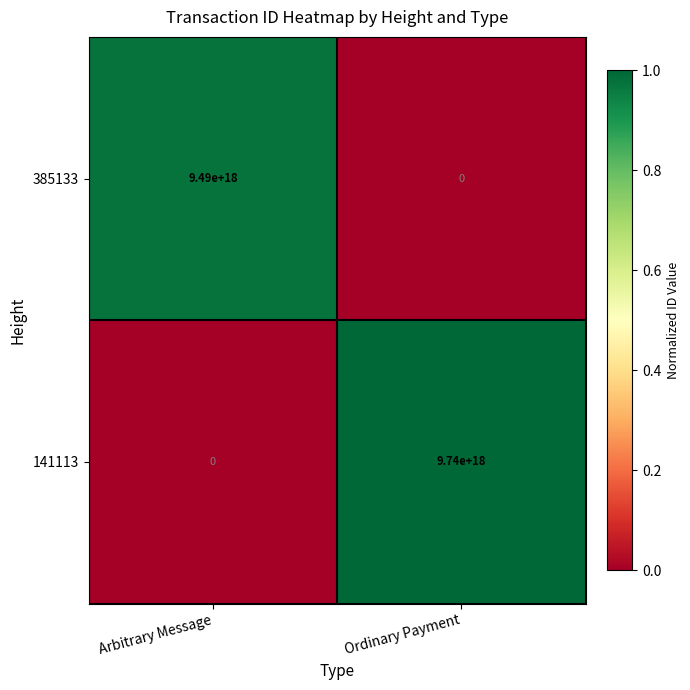

The value of 141113 at Arbitrary Message is 0. True or false?

True